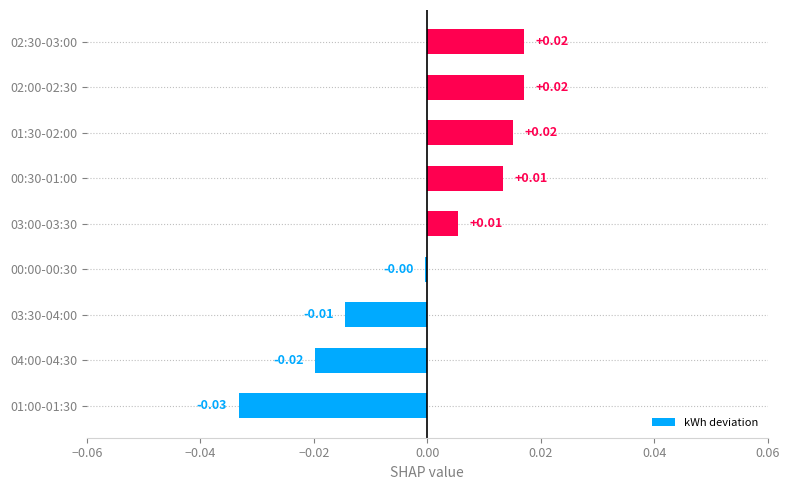

Between 02:30-03:00 and 00:00-00:30, which is larger?

02:30-03:00